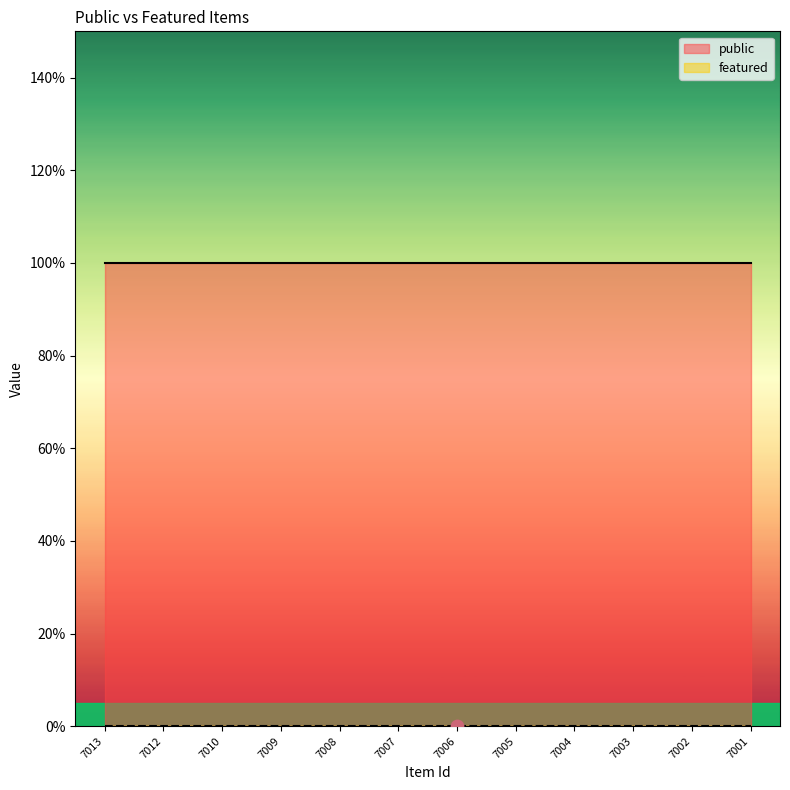

Which series contains the highest Y value?

public